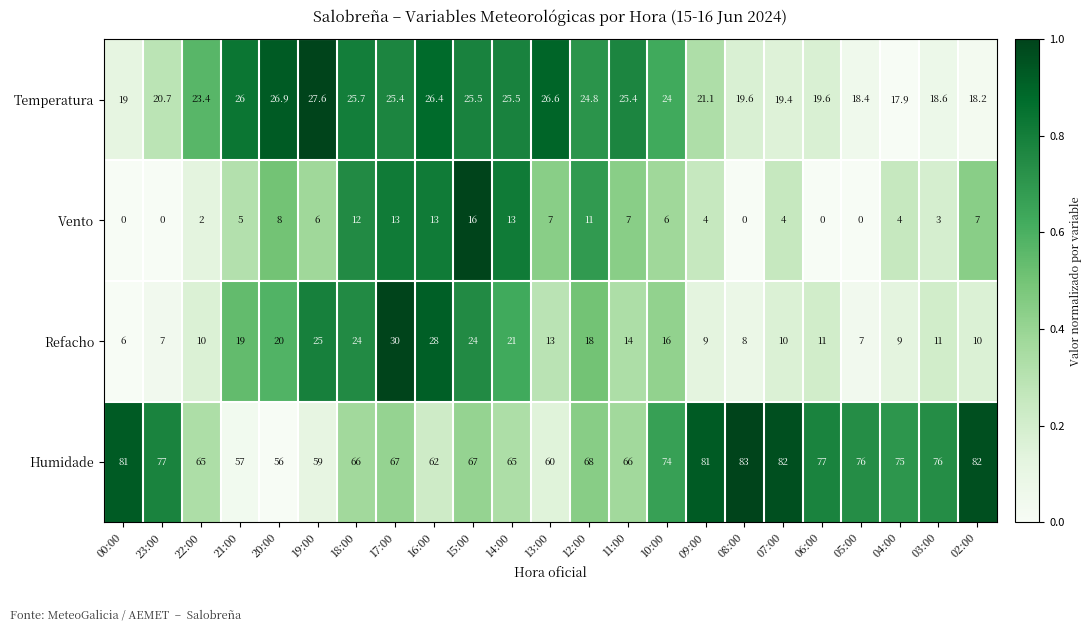

At 07:00, list the series in order from largest to smallest.

Humidade, Temperatura, Refacho, Vento